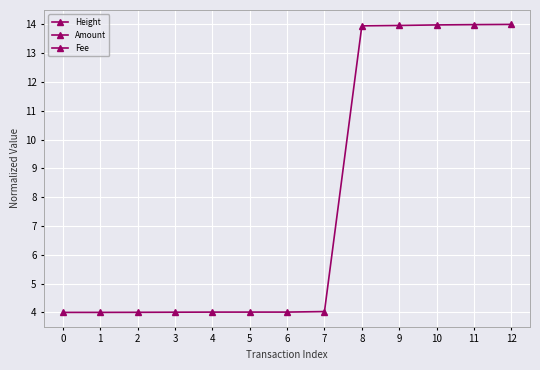

What is the difference between the highest and lowest values at 10?

14.0